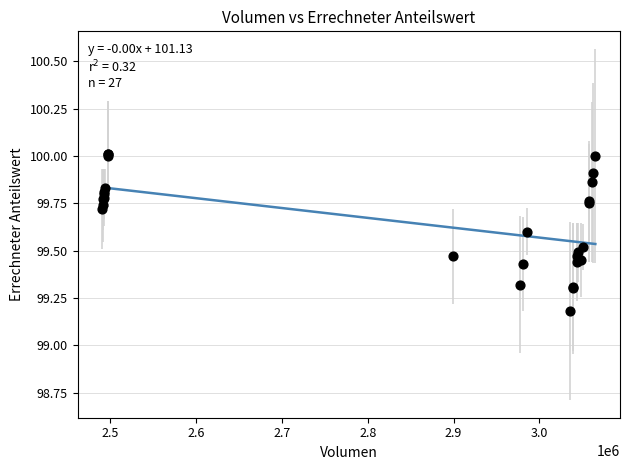

What Y value in the scatter plot is closest to 99?

99.2